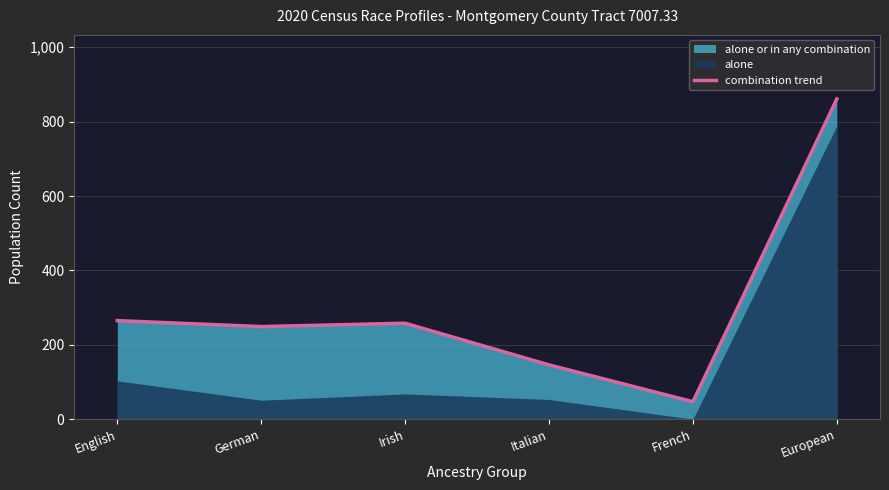

How many data points does each series have?

6